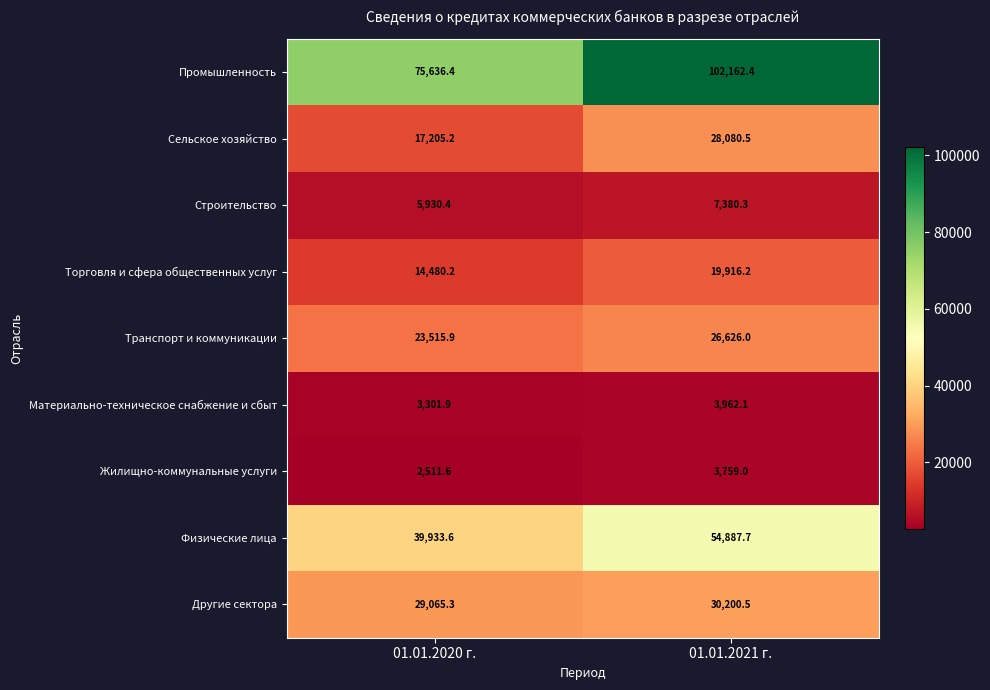

At which category is the sum across all series the highest?

01.01.2021 г.